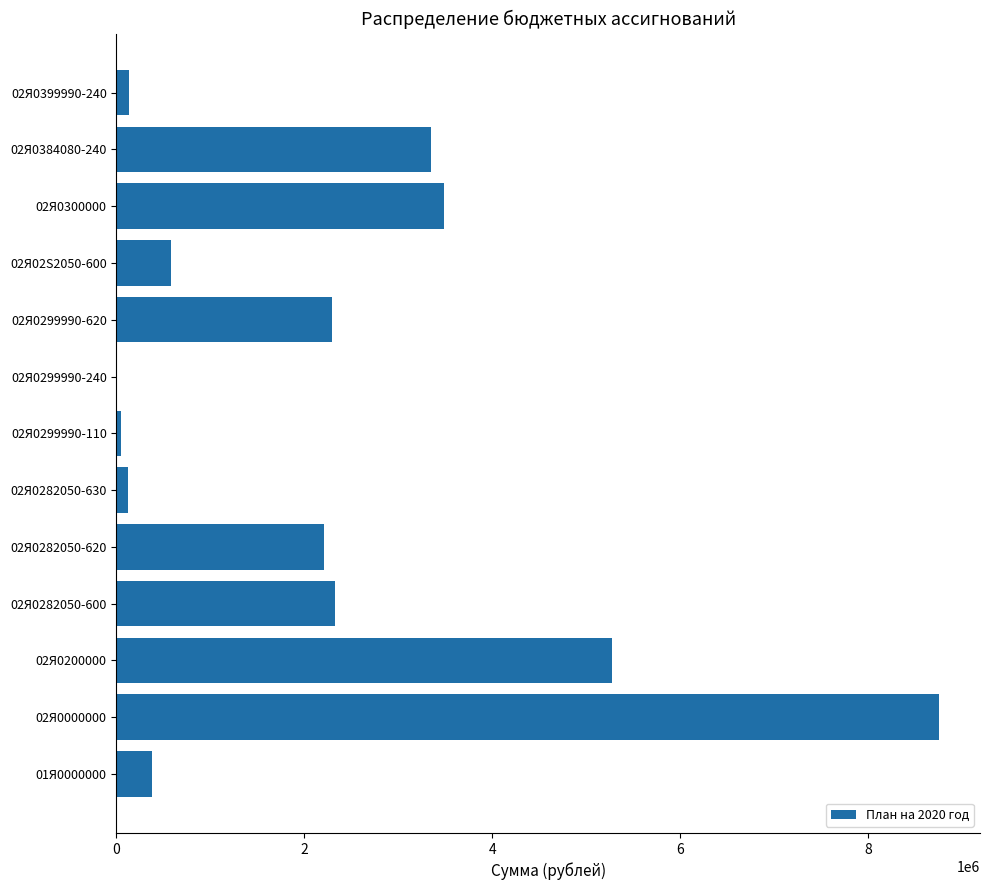

Approximately how many times larger is the value at 02Я0282050-620 compared to 02Я0299990-620?

1.0